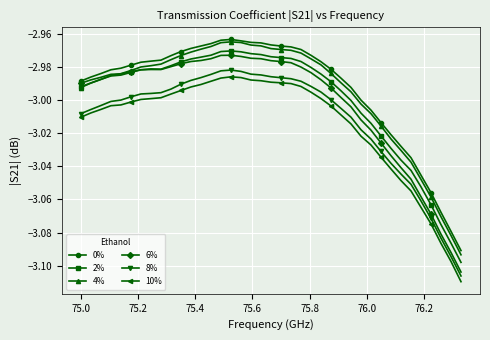

True or false: 8% and 2% intersect in this chart.

False